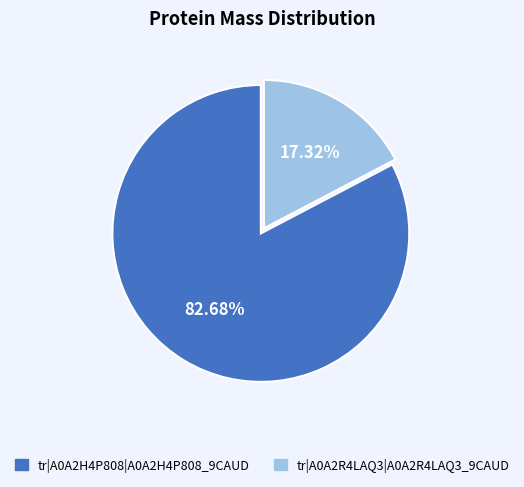

To the nearest percent, what is the difference between the tr|A0A2H4P808|A0A2H4P808_9CAUD and tr|A0A2R4LAQ3|A0A2R4LAQ3_9CAUD slice percentages?

65%